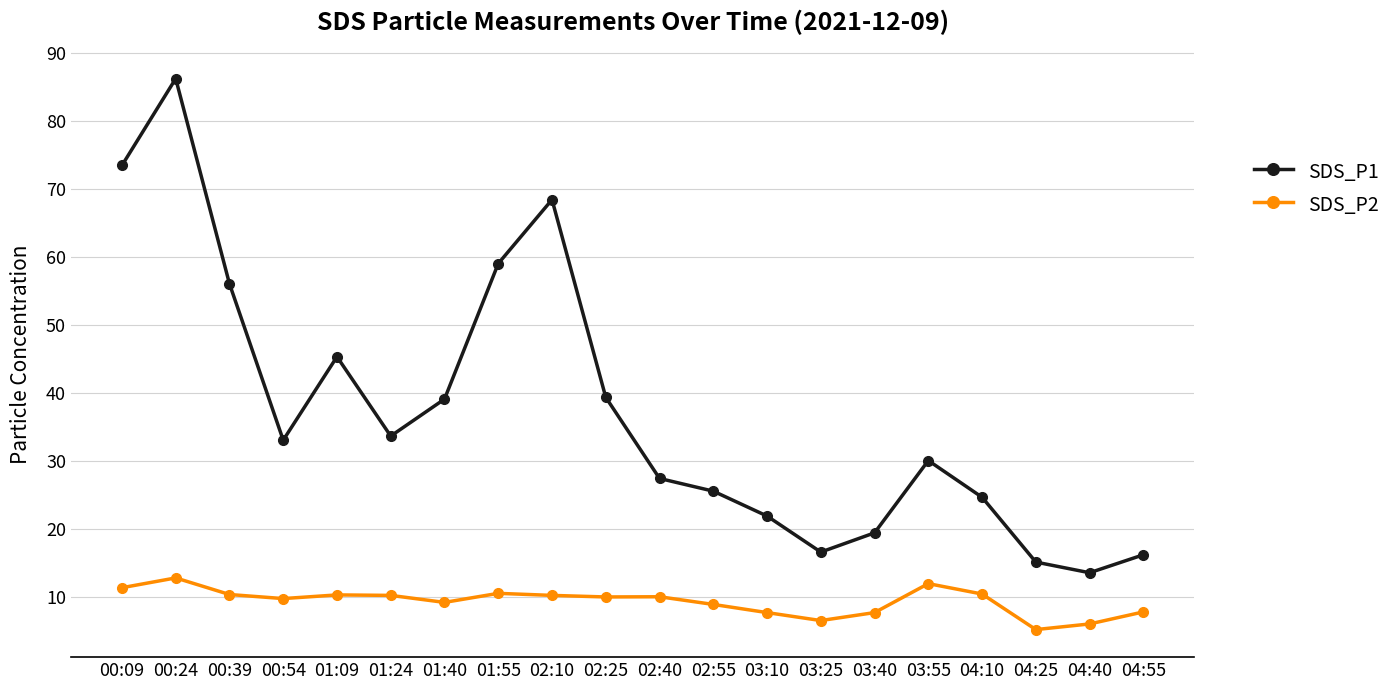

At which category does the chart reach its peak across all series?

00:24